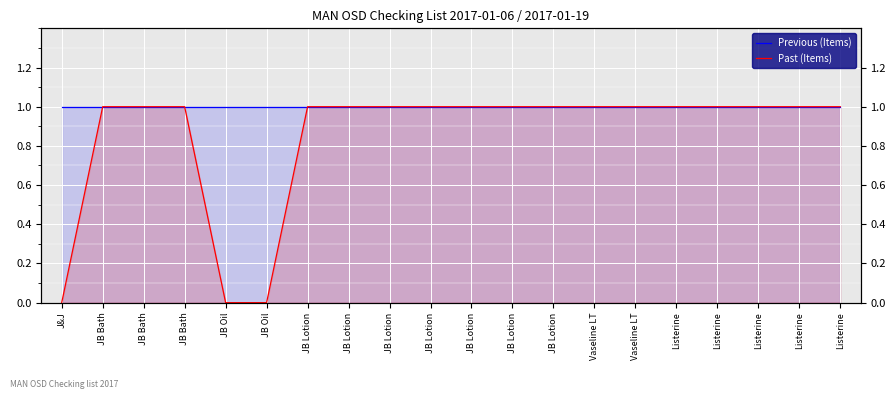

What is the label of the 12th point from the left?

JB Lotion